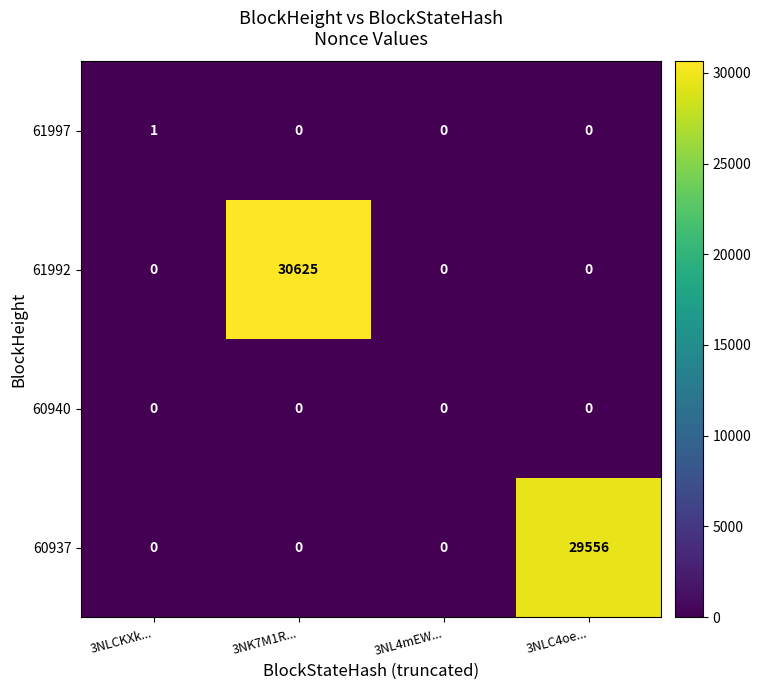

Is it true that 61992 equals 30625 at 3NK7M1R...?

True